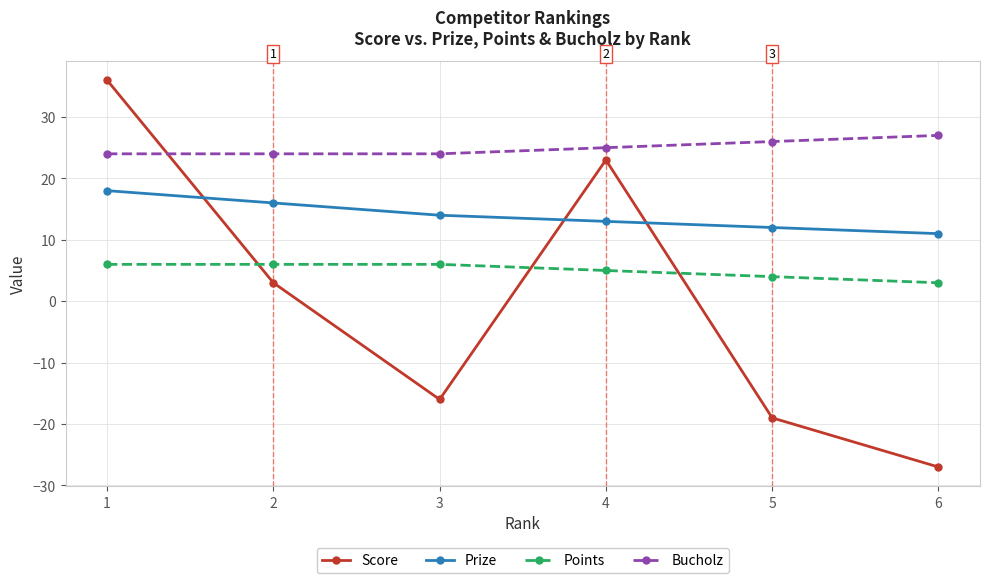

How many lines are shown in the chart?

4